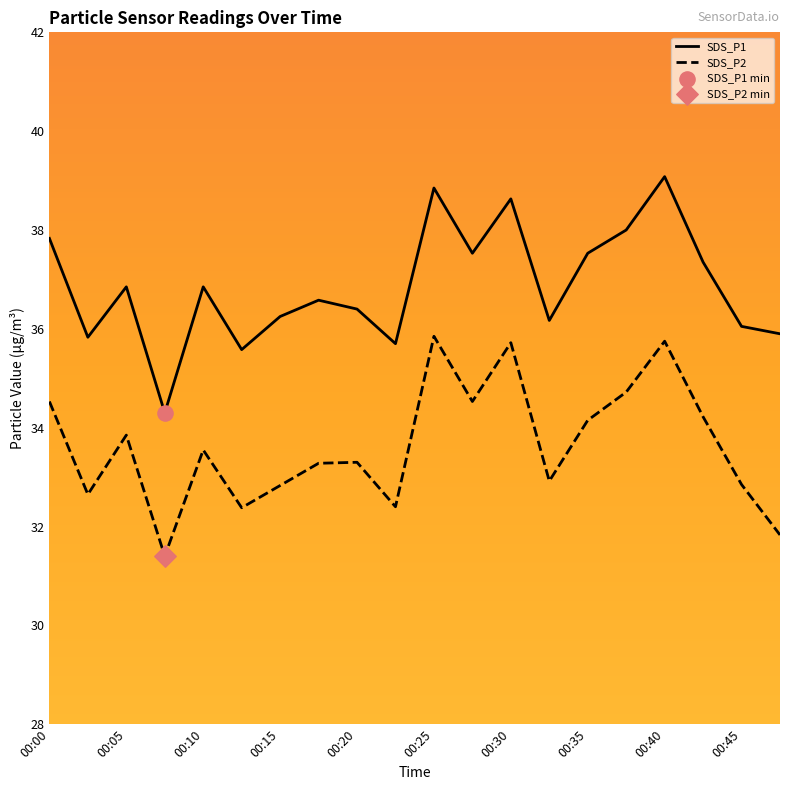

Which series has the largest total across all categories?

SDS_P1